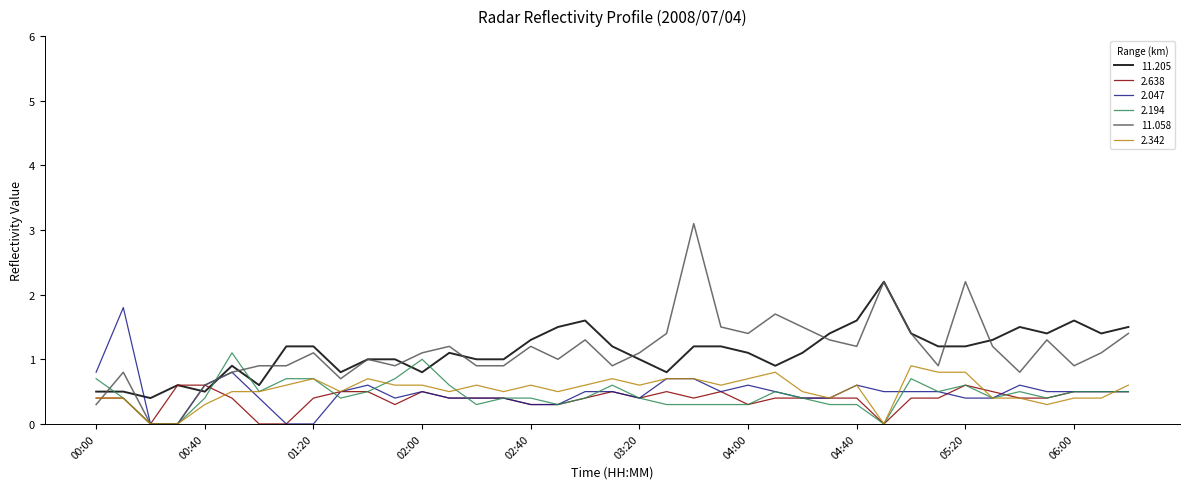

What is the maximum value shown in the chart?

3.1